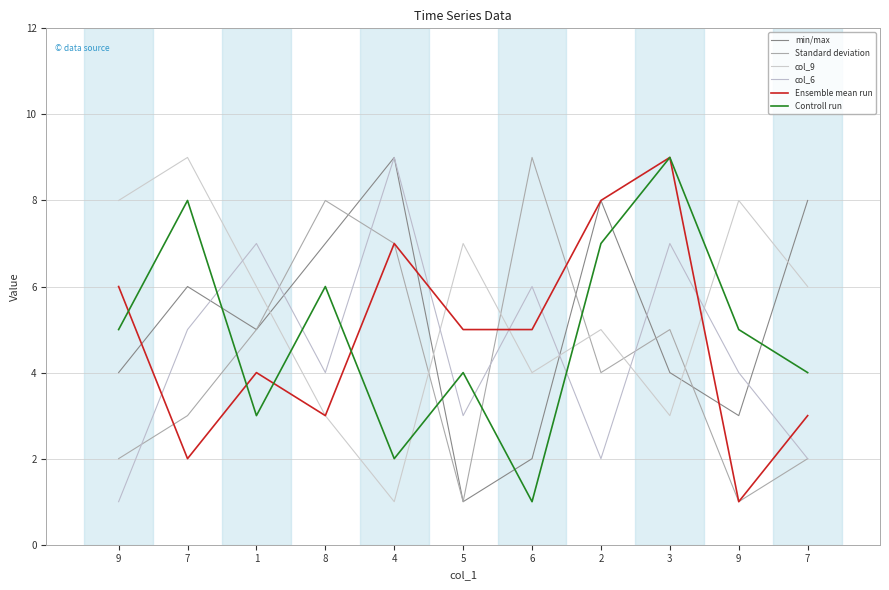

What is the maximum value shown in the chart?

9